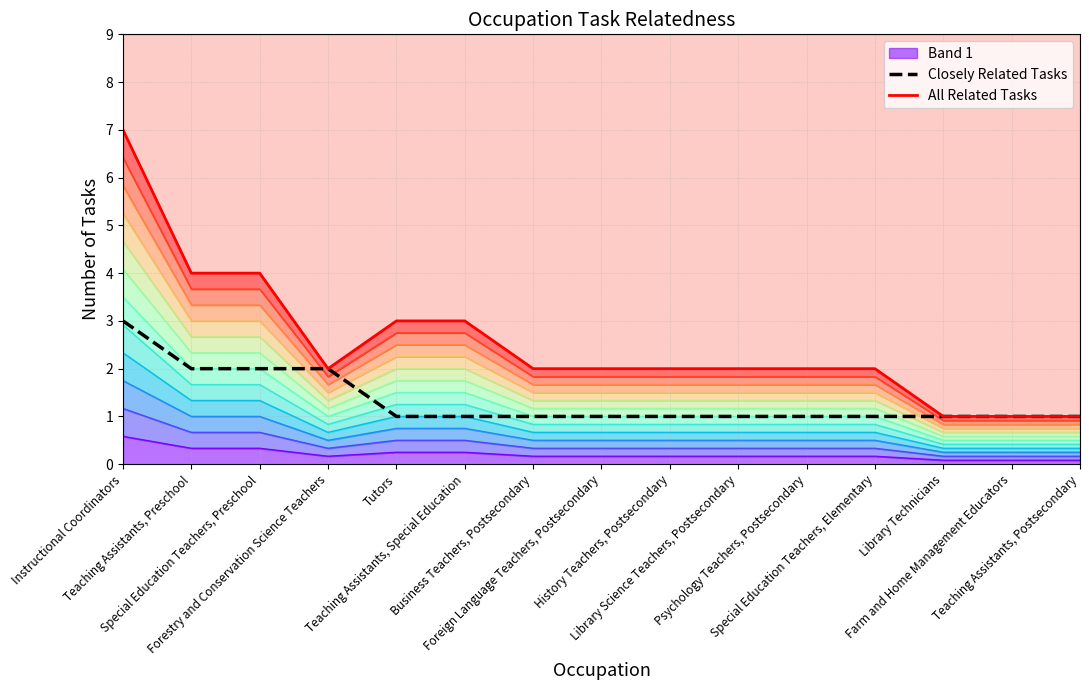

What is the difference between the highest and lowest values at Tutors?

2